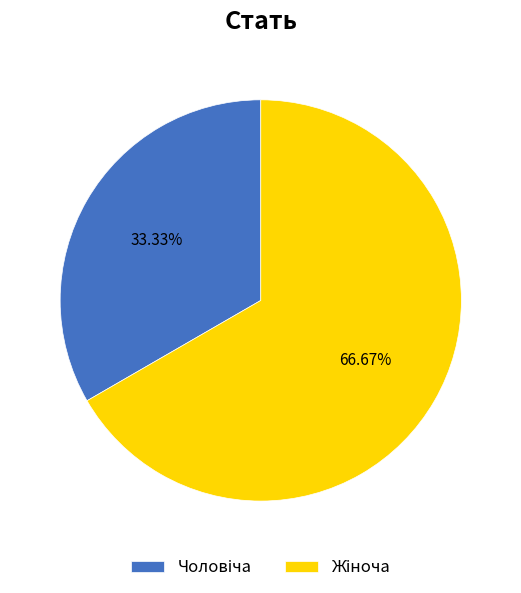

To the nearest percent, what is the difference between the largest and smallest slice percentages?

33%